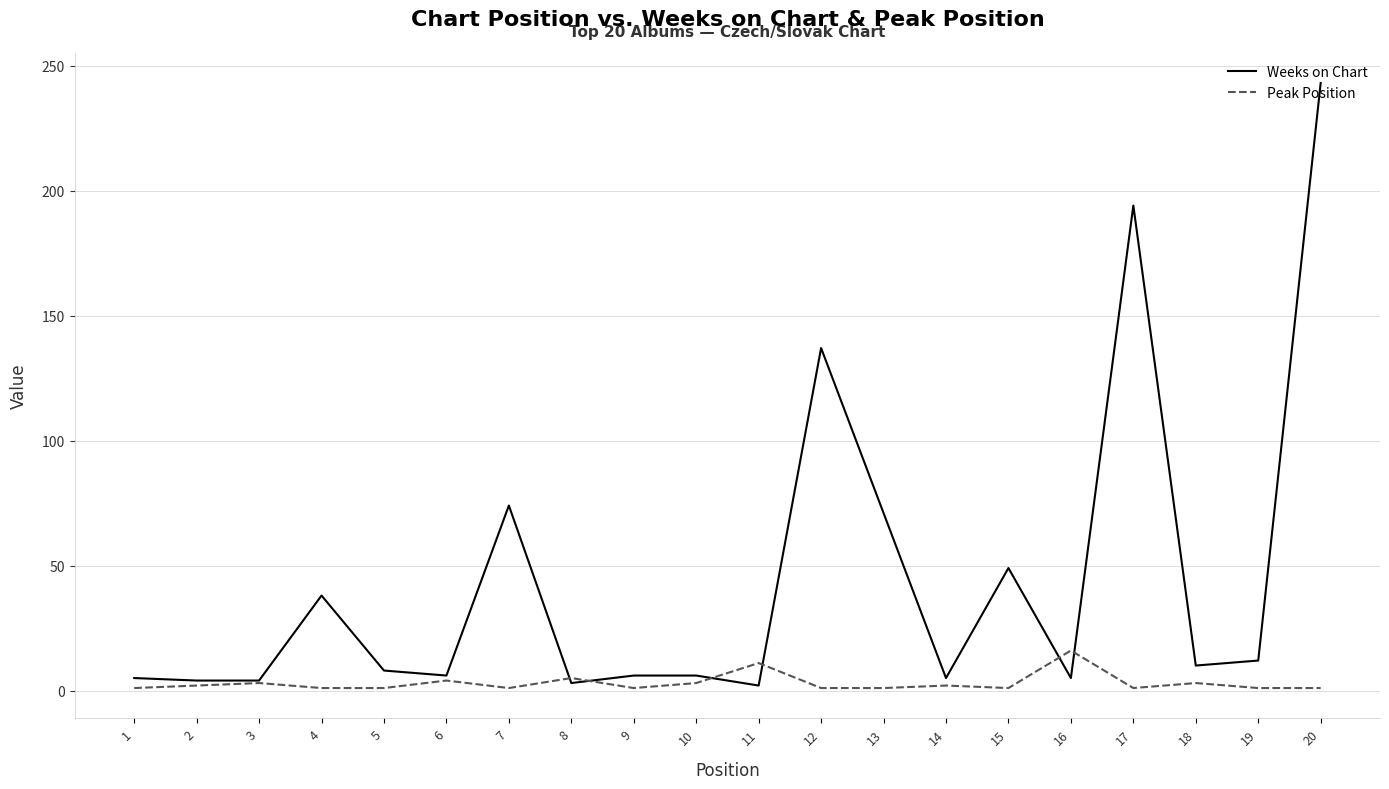

Between 18 and 20, which series saw the biggest shift?

Weeks on Chart